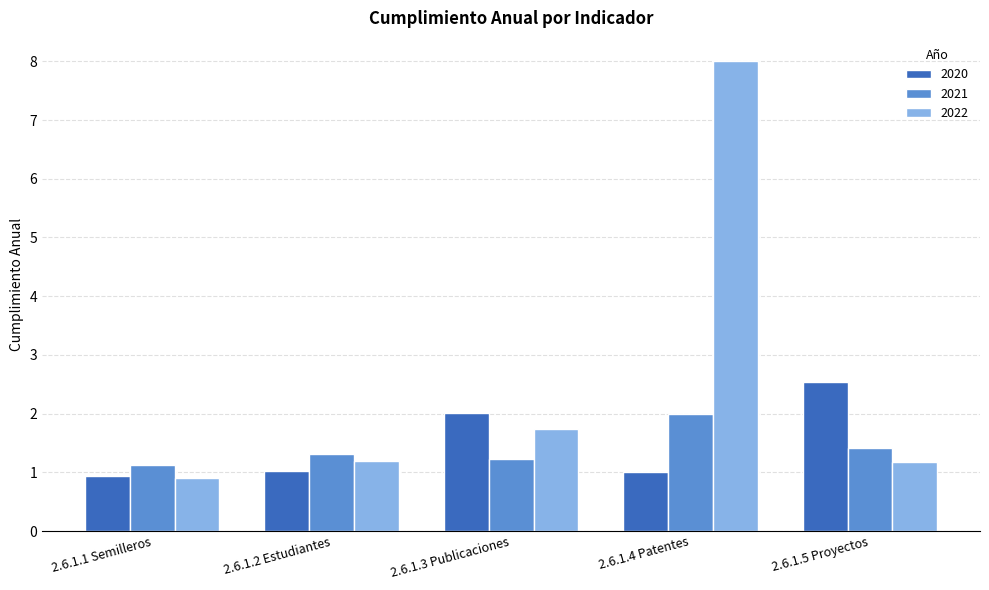

Reading left to right, list all the values displayed in this chart.

2020: 2.6.1.1 Semilleros=0.9	2.6.1.2 Estudiantes=1.0	2.6.1.3 Publicaciones=2.0	2.6.1.4 Patentes=1.0	2.6.1.5 Proyectos=2.5
2021: 2.6.1.1 Semilleros=1.1	2.6.1.2 Estudiantes=1.3	2.6.1.3 Publicaciones=1.2	2.6.1.4 Patentes=2.0	2.6.1.5 Proyectos=1.4
2022: 2.6.1.1 Semilleros=0.9	2.6.1.2 Estudiantes=1.2	2.6.1.3 Publicaciones=1.7	2.6.1.4 Patentes=8.0	2.6.1.5 Proyectos=1.2